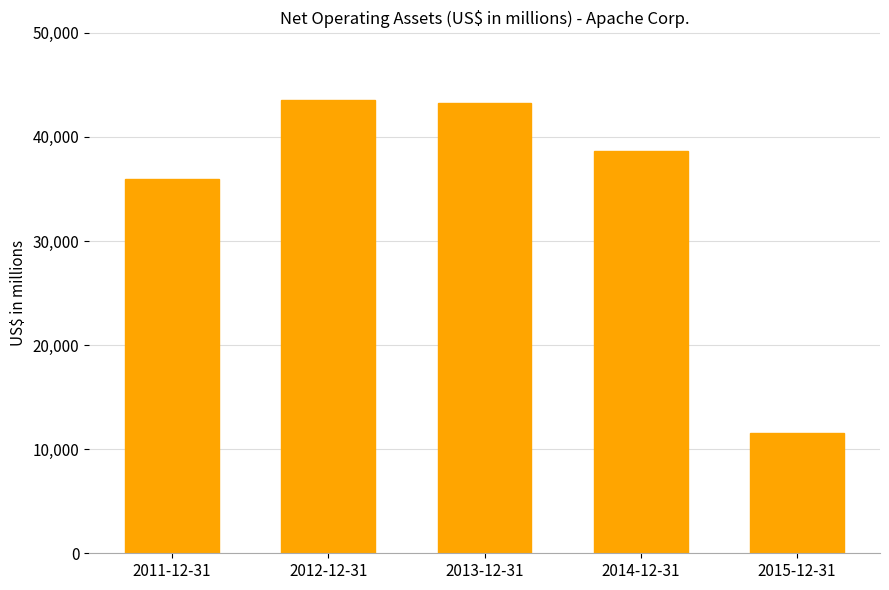

What is the value of the 4th bar from the left?

38613